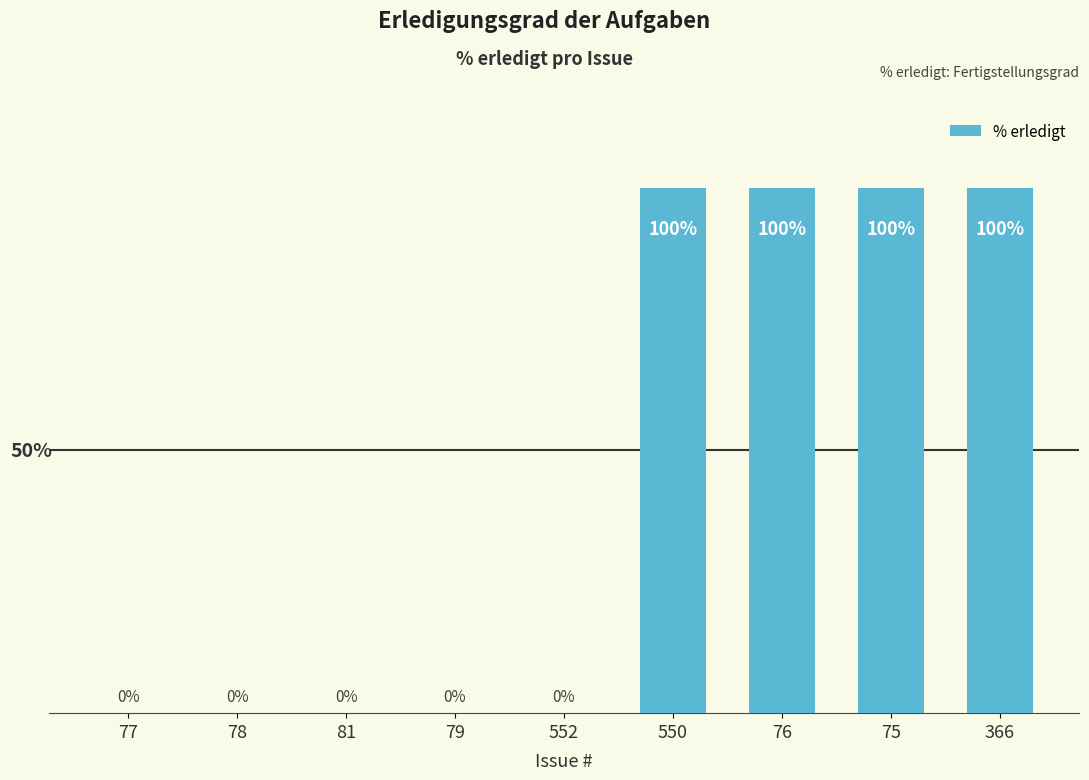

Rank the categories by value from highest to lowest.

550, 76, 75, 366, 77, 78, 81, 79, 552